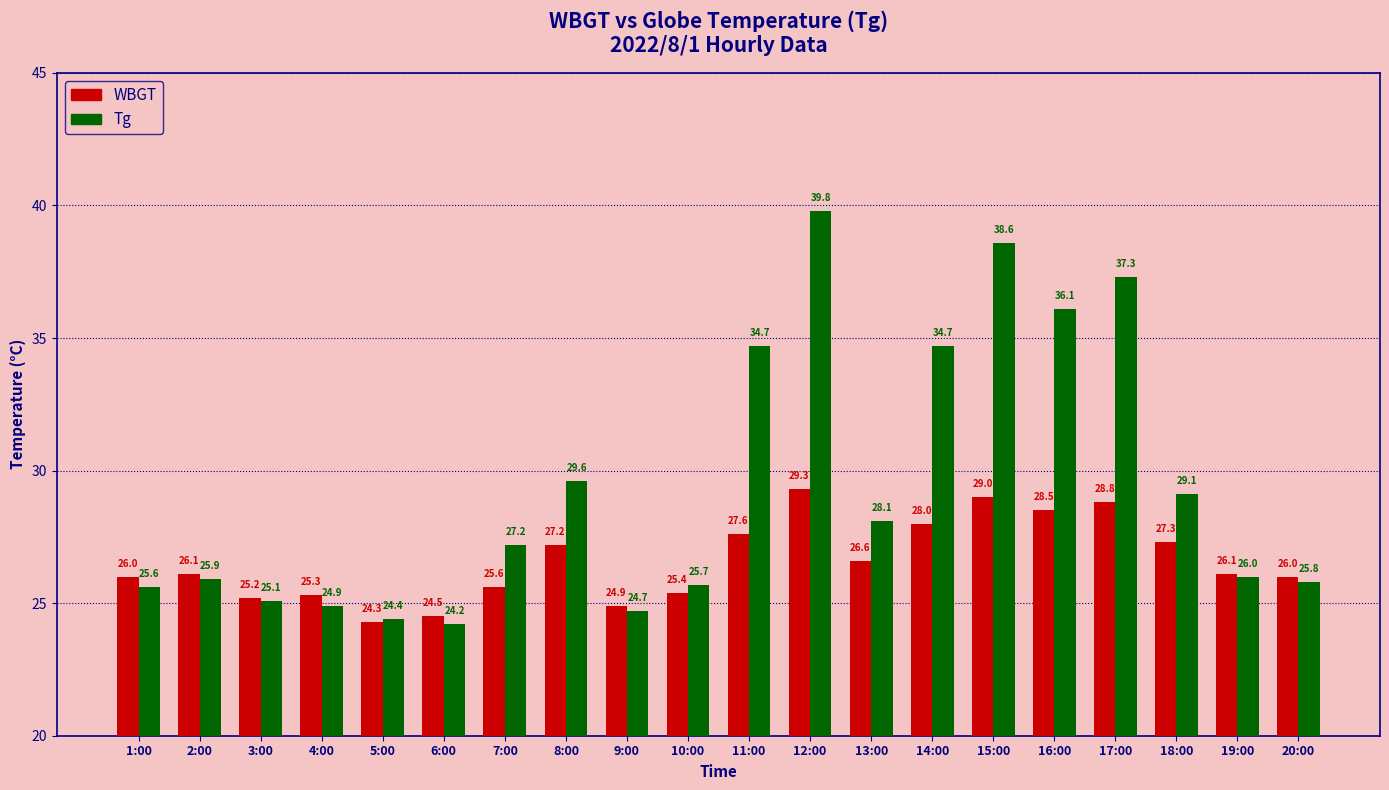

List the series in order of their overall mean, highest first.

Tg, WBGT